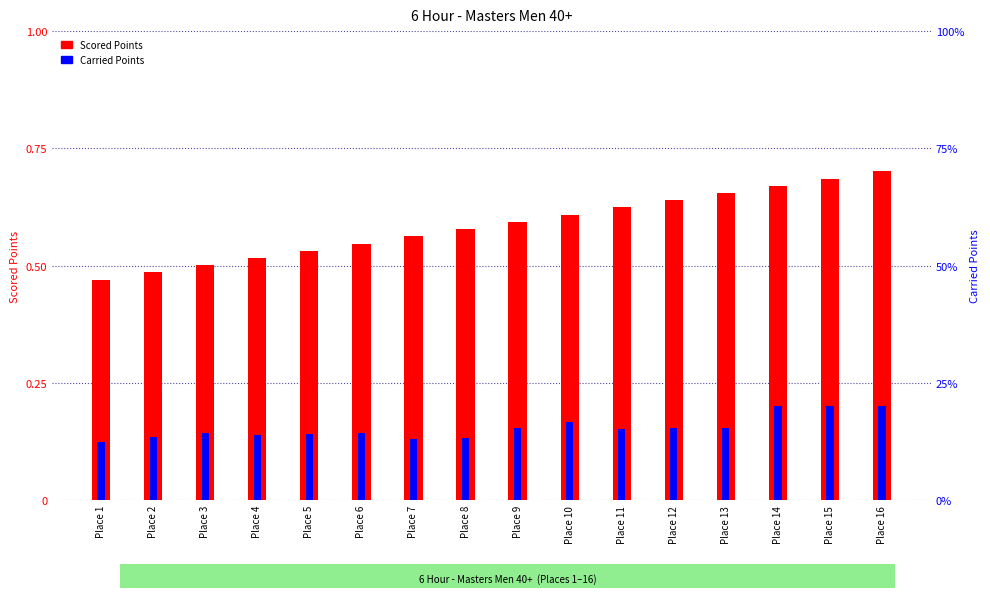

Which has a higher value, Place 5 or Place 15?

Place 15